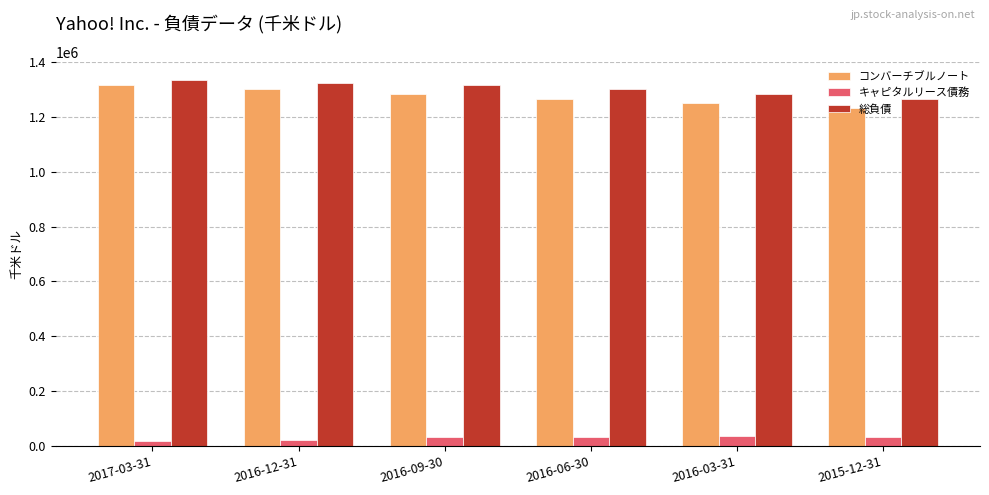

What is the sum of all キャピタルリース債務 values?

174000